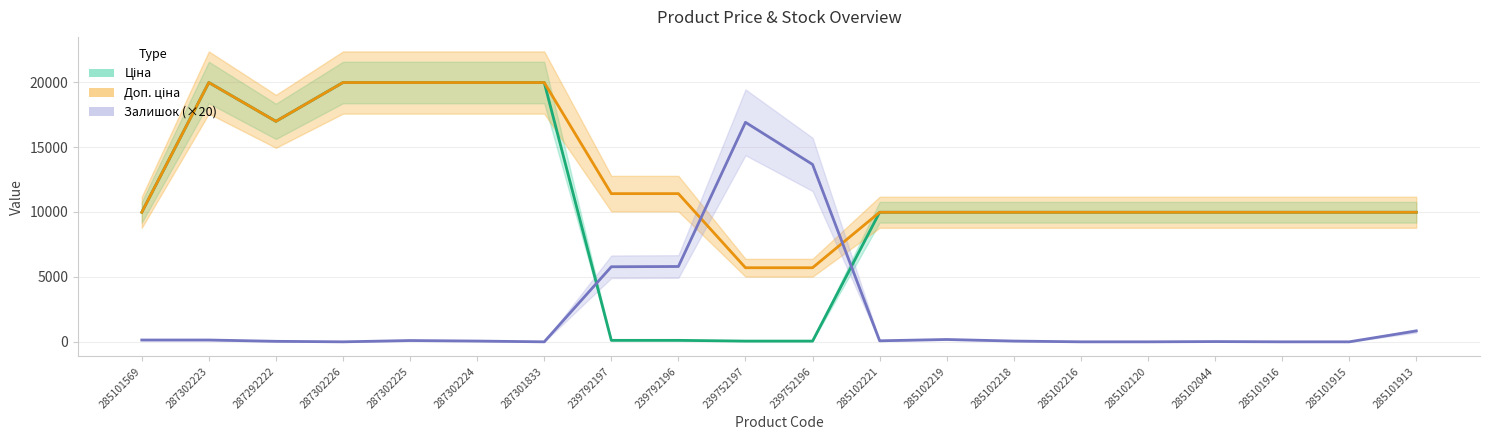

What is the average value of the Доп. ціна series?

12538.9